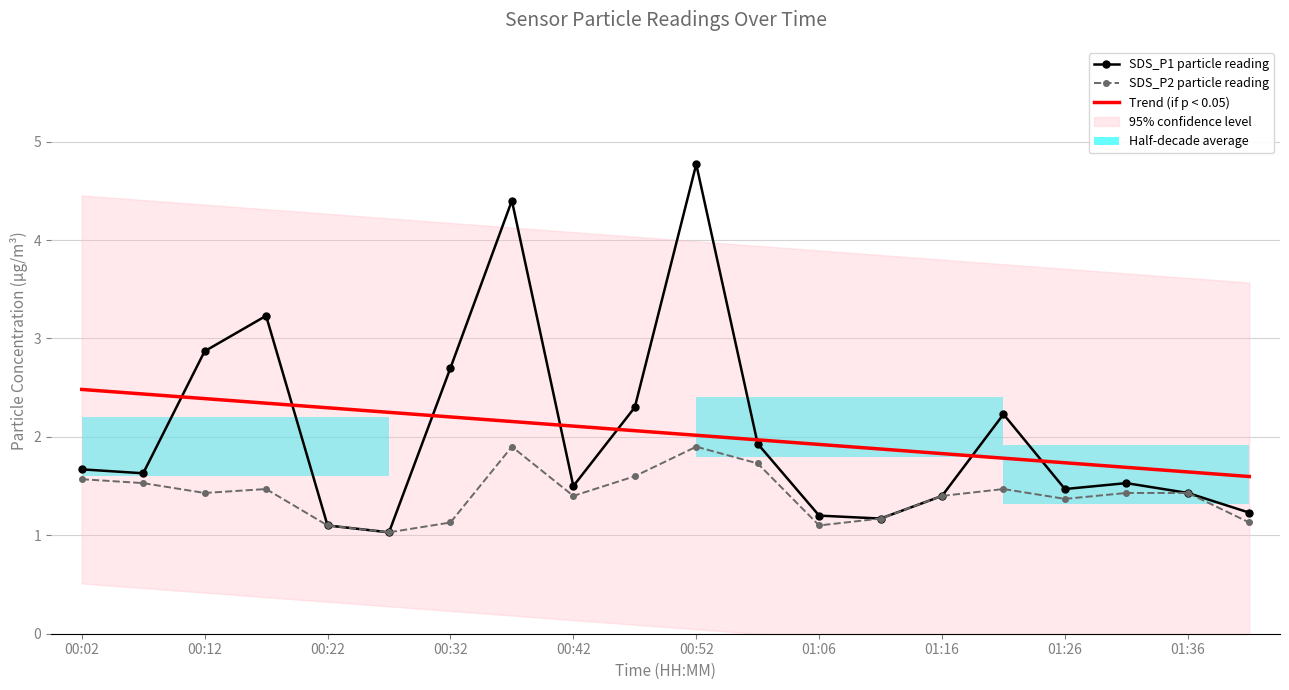

Are the bars horizontal?

Yes